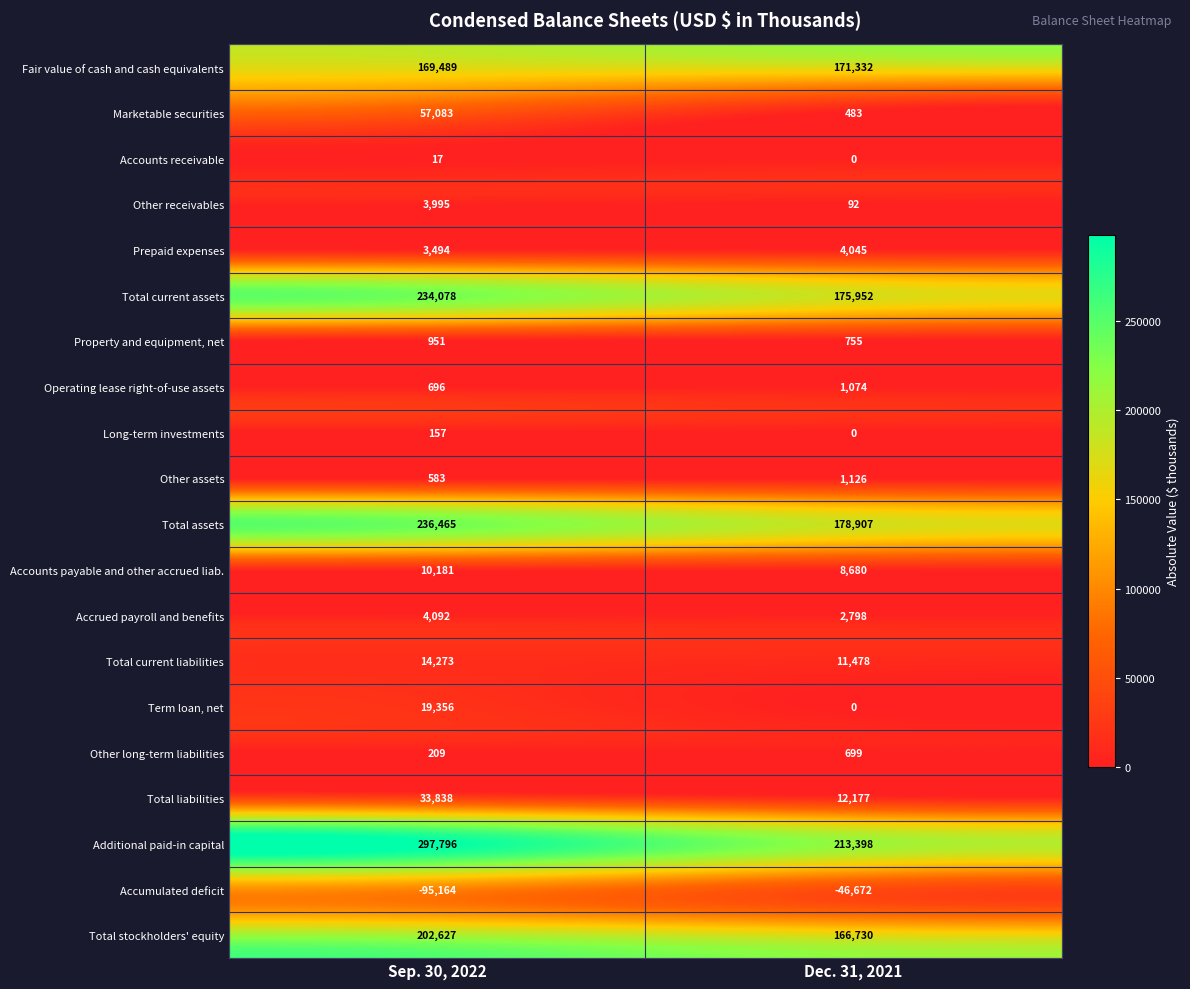

Which series changed the most between Sep. 30, 2022 and Dec. 31, 2021?

Additional paid-in capital